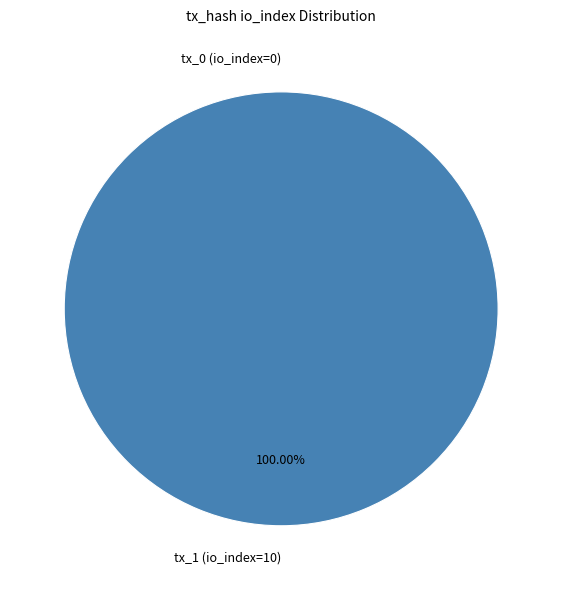

To the nearest percent, what is the difference between the tx_0 (io_index=0) and tx_1 (io_index=10) slice percentages?

100%